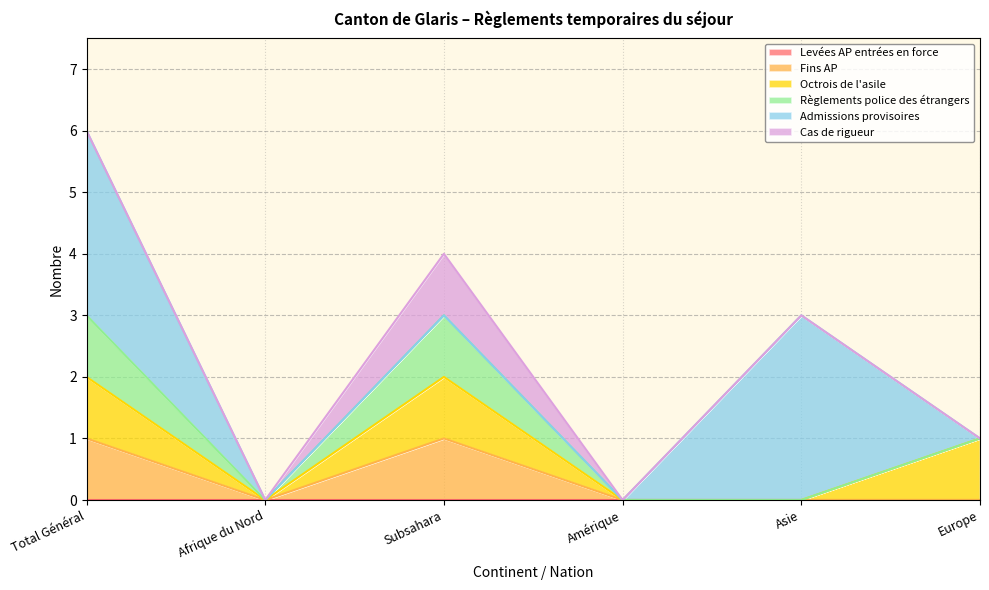

At which label is Fins AP closest to 0?

Afrique du Nord